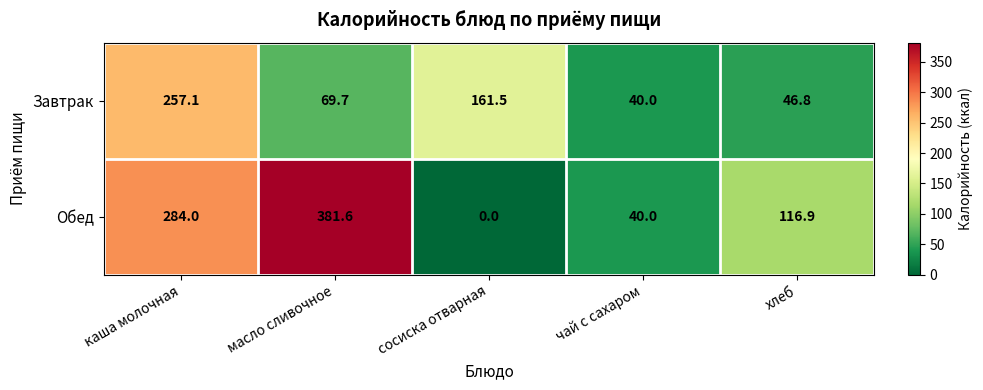

Is it true that Завтрак equals 11.9 at хлеб?

False